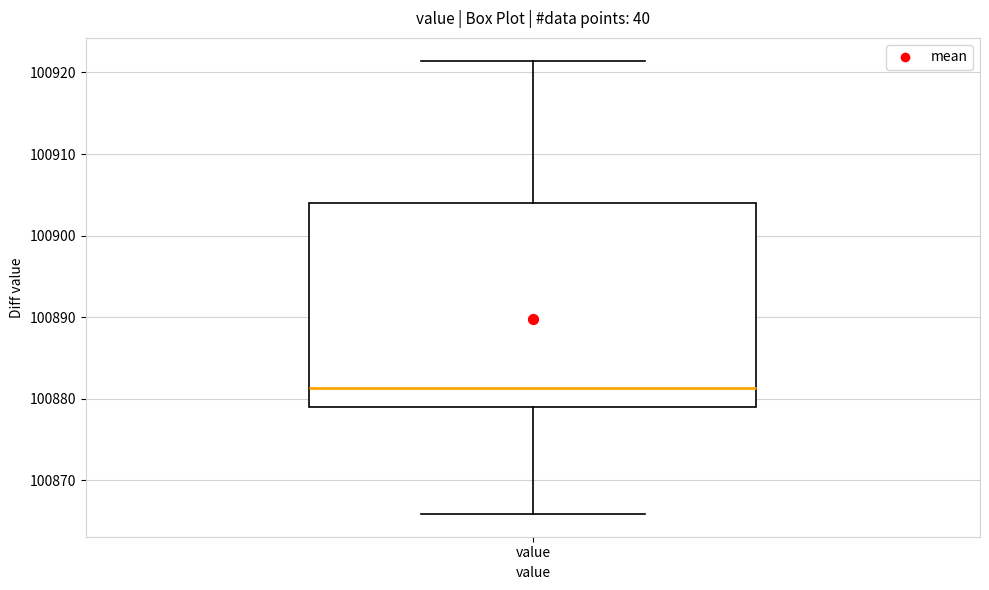

Read this box plot against the y-axis: the position of the median line, the range covered by the box, and the ends of both whiskers. The values are not printed on the chart, so give them approximately, as read against the axis.

median 100881, box 100879 to 100904, whiskers 100866 to 100921